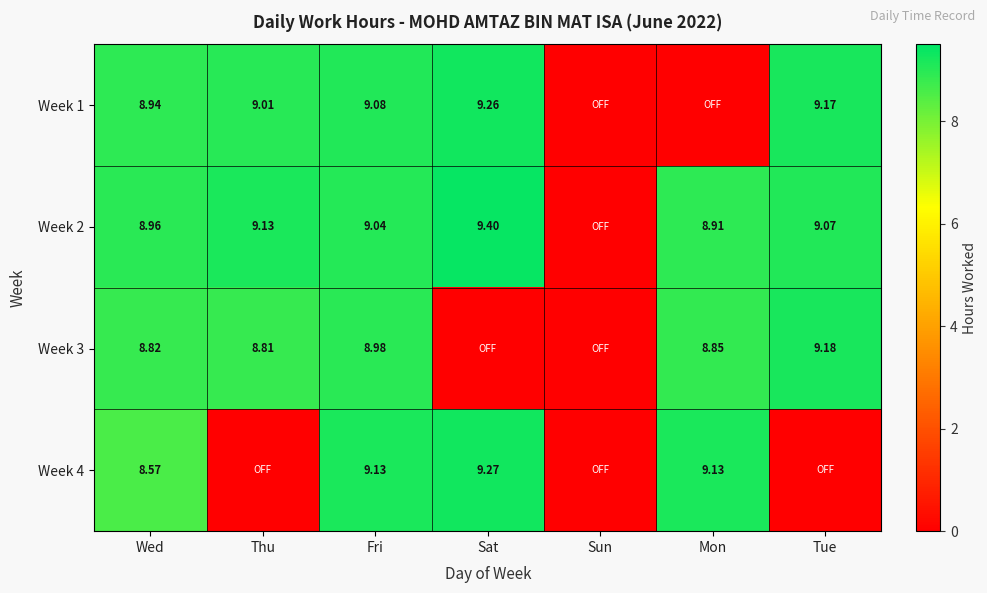

Which label corresponds to the smallest value in the chart?

Sun